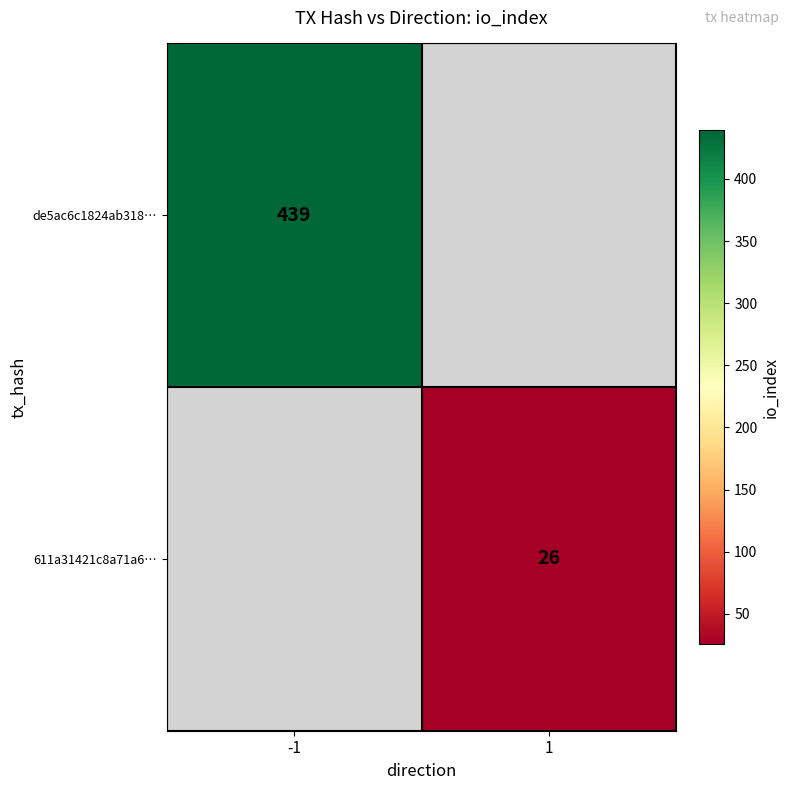

Which label corresponds to the largest value in the chart?

-1